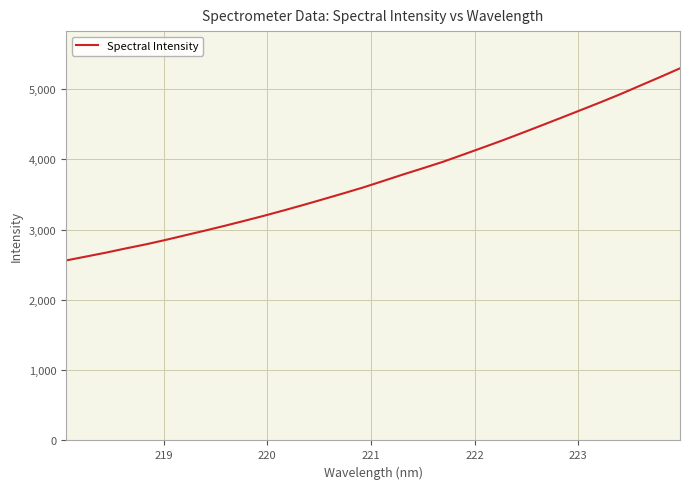

What is the difference between the maximum and minimum values?

2732.6